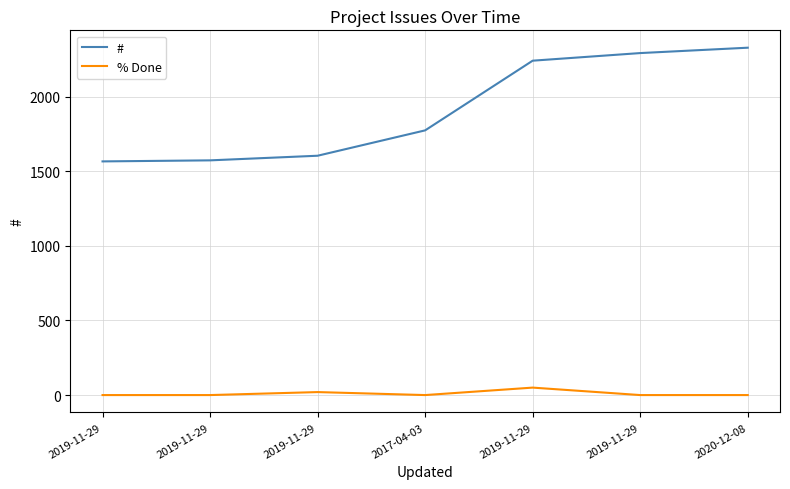

At which category is the sum across all series the highest?

2020-12-08